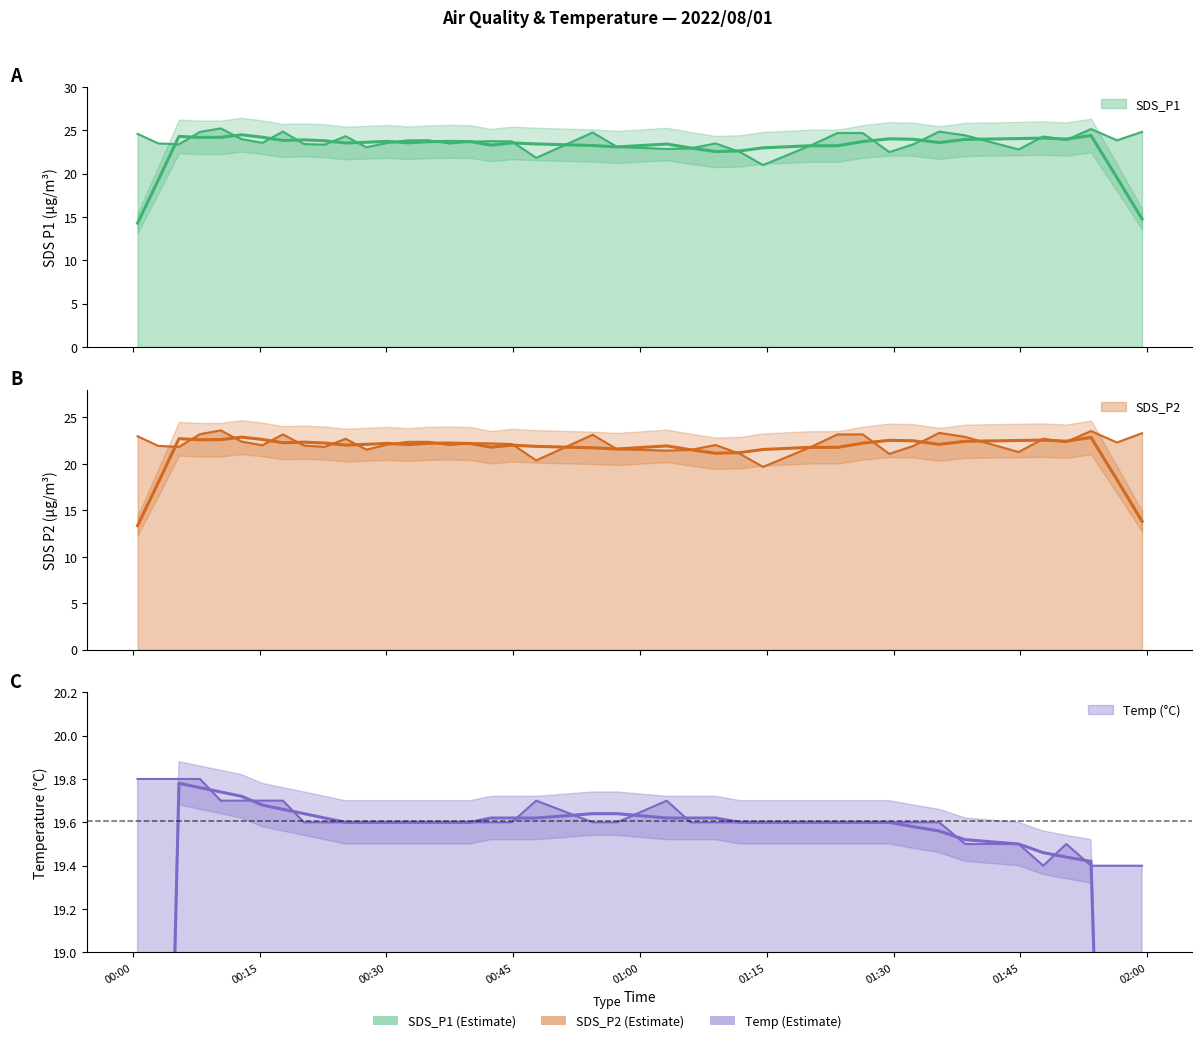

What are all the series names shown in the legend?

SDS_P1, SDS_P2, Temp